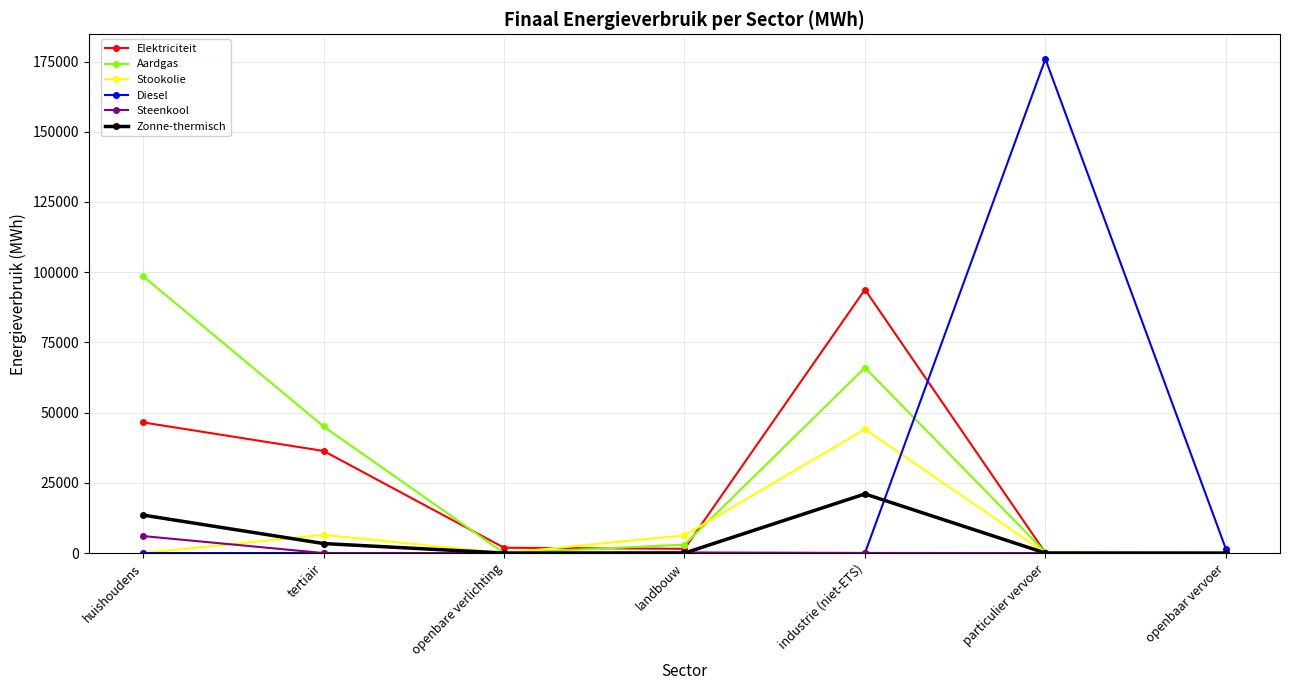

Which category has the highest value in the Stookolie series?

industrie (niet-ETS)